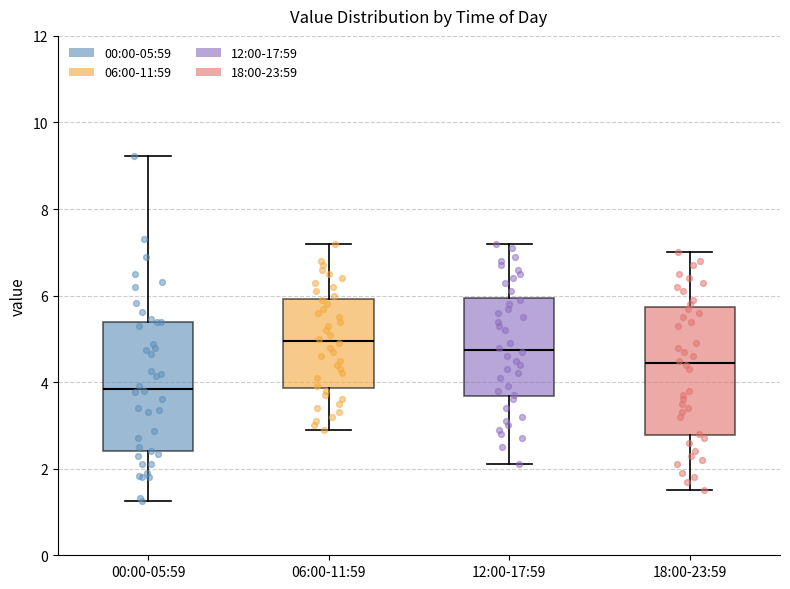

Reading left to right, read every box against the y-axis: the position of its median line, the range the box covers, and the ends of its whiskers. The values are not printed on the chart, so give them approximately, as read against the axis.

00:00-05:59: median 3.8, box 2.4 to 5.4, whiskers 1.2 to 9.2
06:00-11:59: median 5.0, box 3.8 to 6.0, whiskers 3.0 to 7.2
12:00-17:59: median 4.8, box 3.6 to 6.0, whiskers 2.2 to 7.2
18:00-23:59: median 4.4, box 2.8 to 5.8, whiskers 1.6 to 7.0